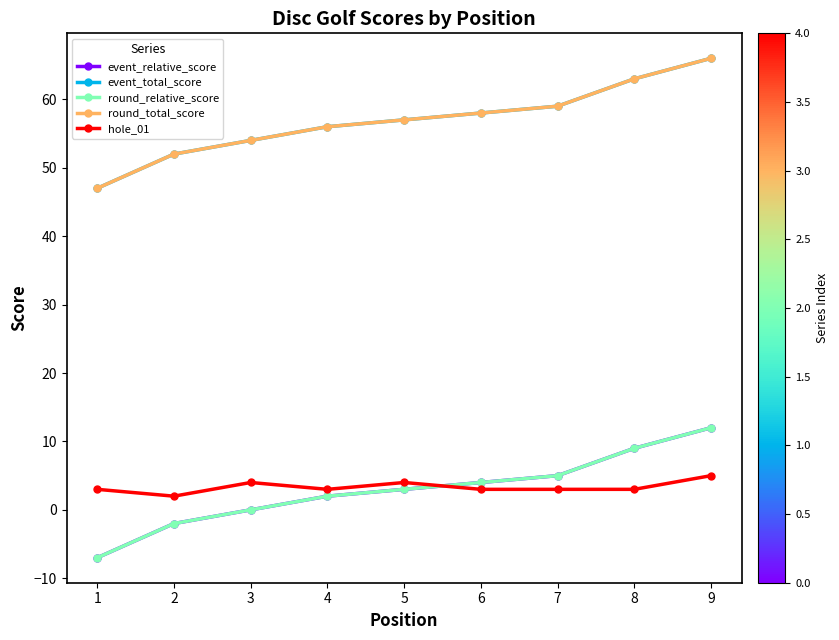

At which category is the sum across all series the highest?

9